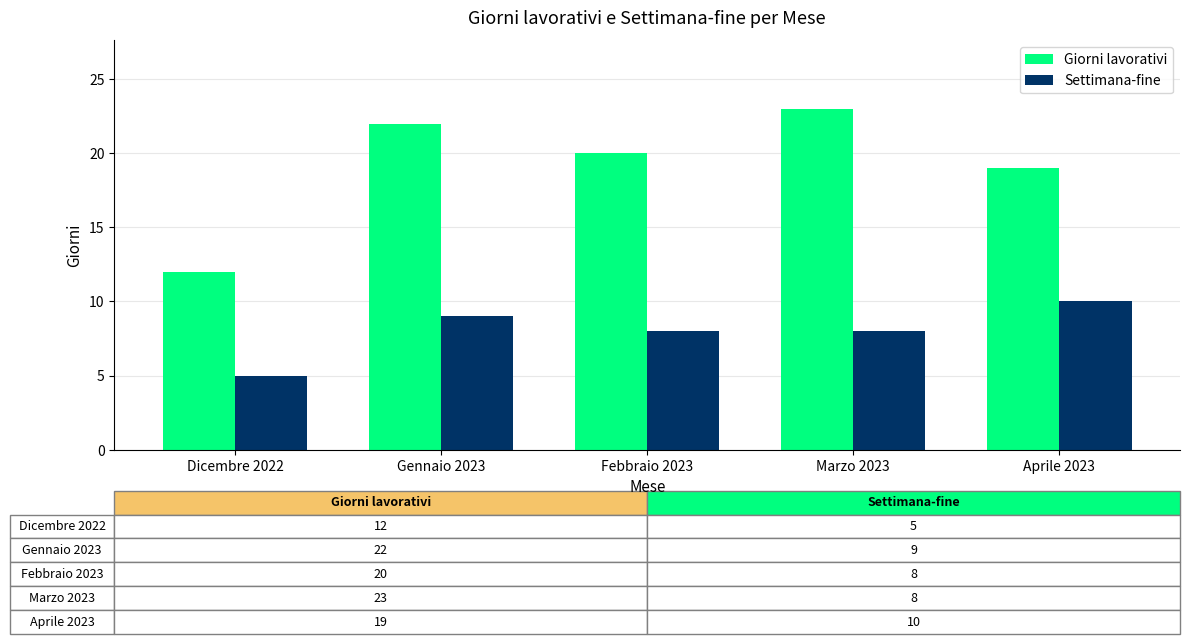

How many data points in Giorni lavorativi are less than 20?

2